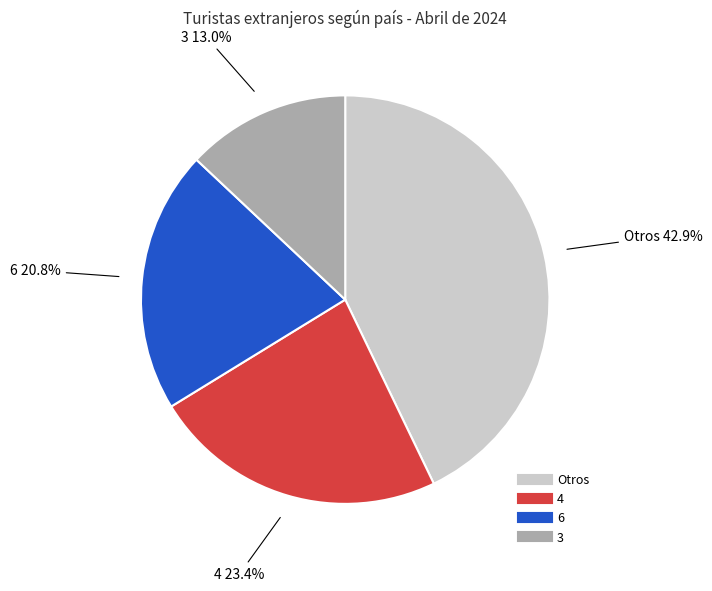

Is there any slice that represents more than half of the pie?

No